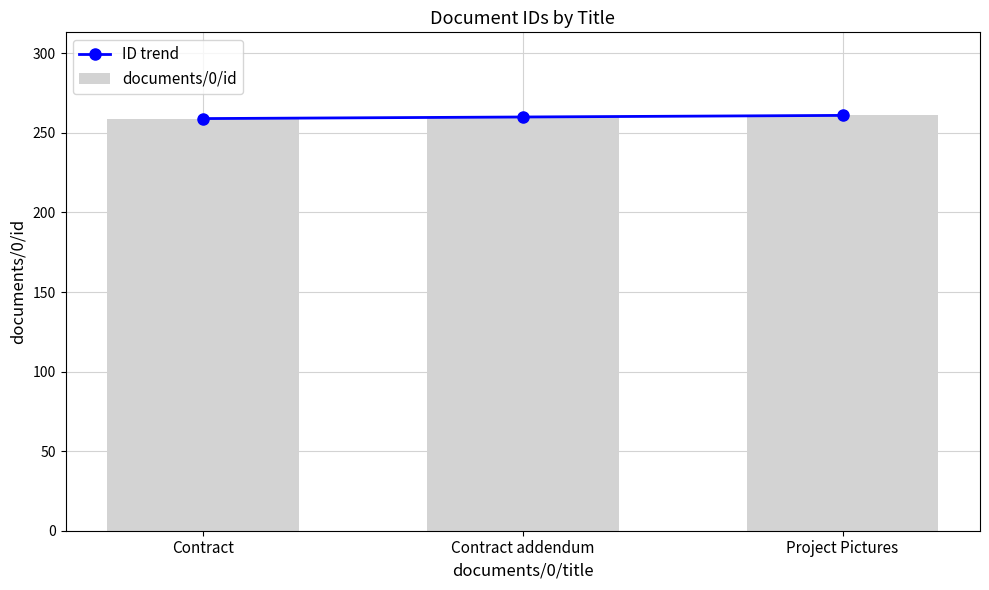

Reading left to right, what are all the values shown in this chart?

ID trend: 259	260	261
documents/0/id: 259	260	261